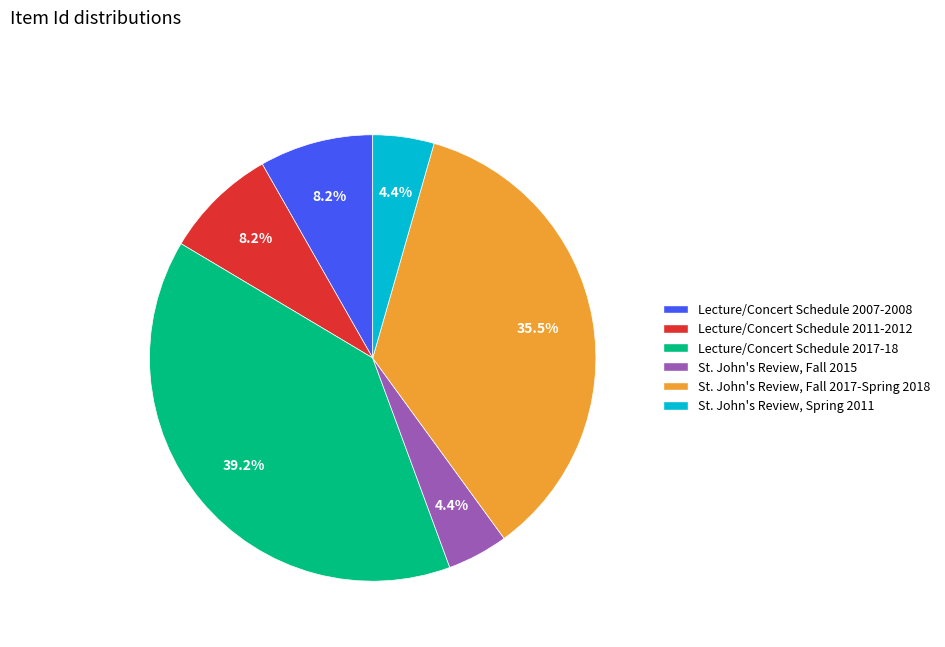

The Lecture/Concert Schedule 2011-2012 slice represents 1% of the pie. True or false?

False